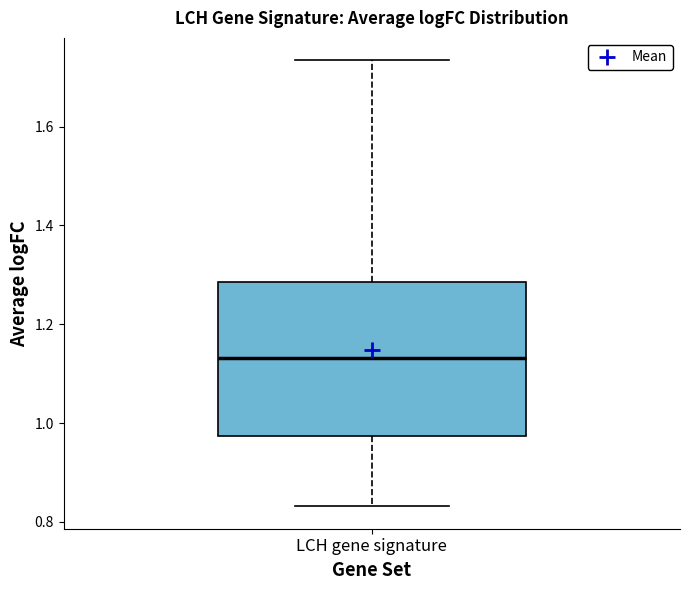

Where does the median line of the box for LCH gene signature sit on the y-axis? The values are not printed on the chart, so give them approximately, as read against the axis.

1.14